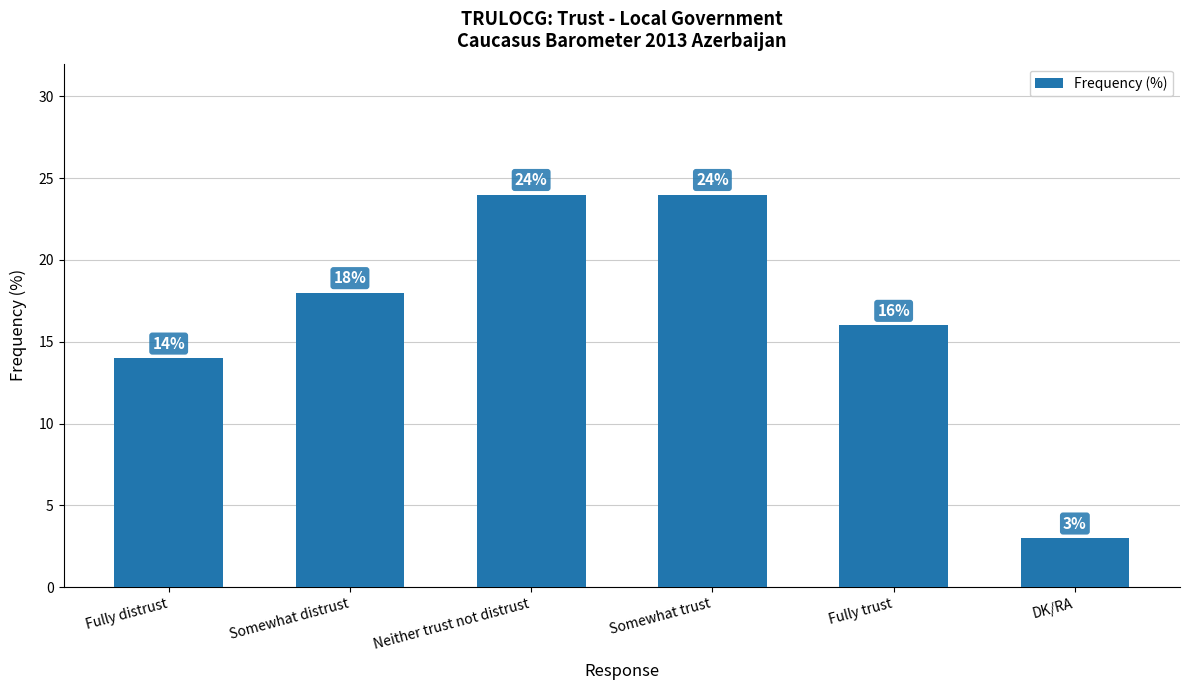

Does the chart contain stacked bars?

No